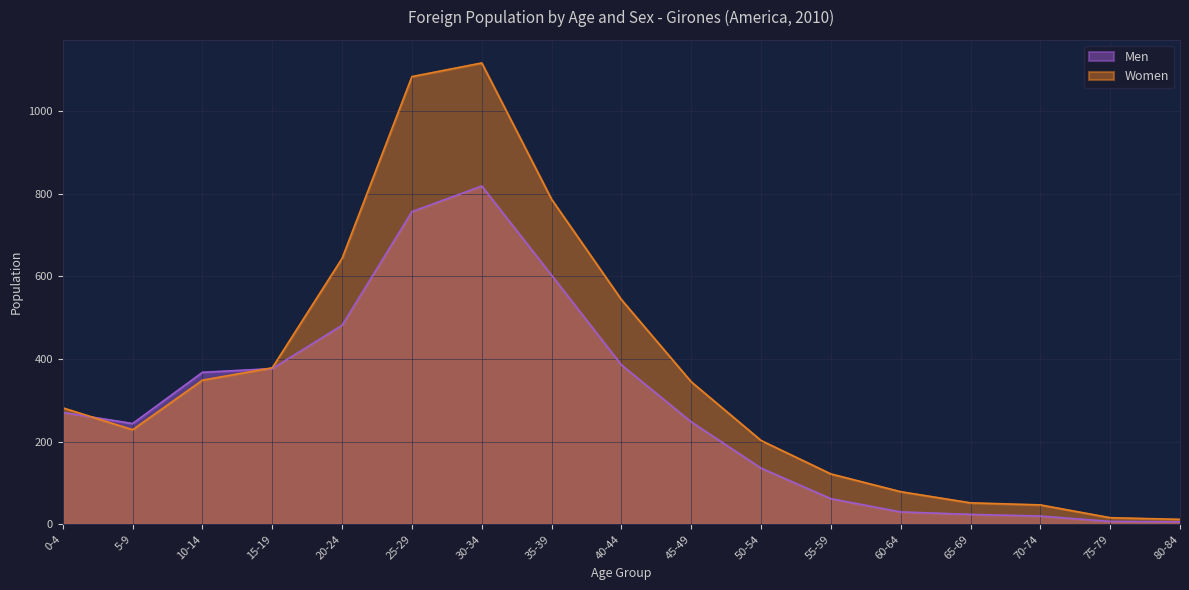

Which series ends up on top after the final intersection of Men and Women?

Women